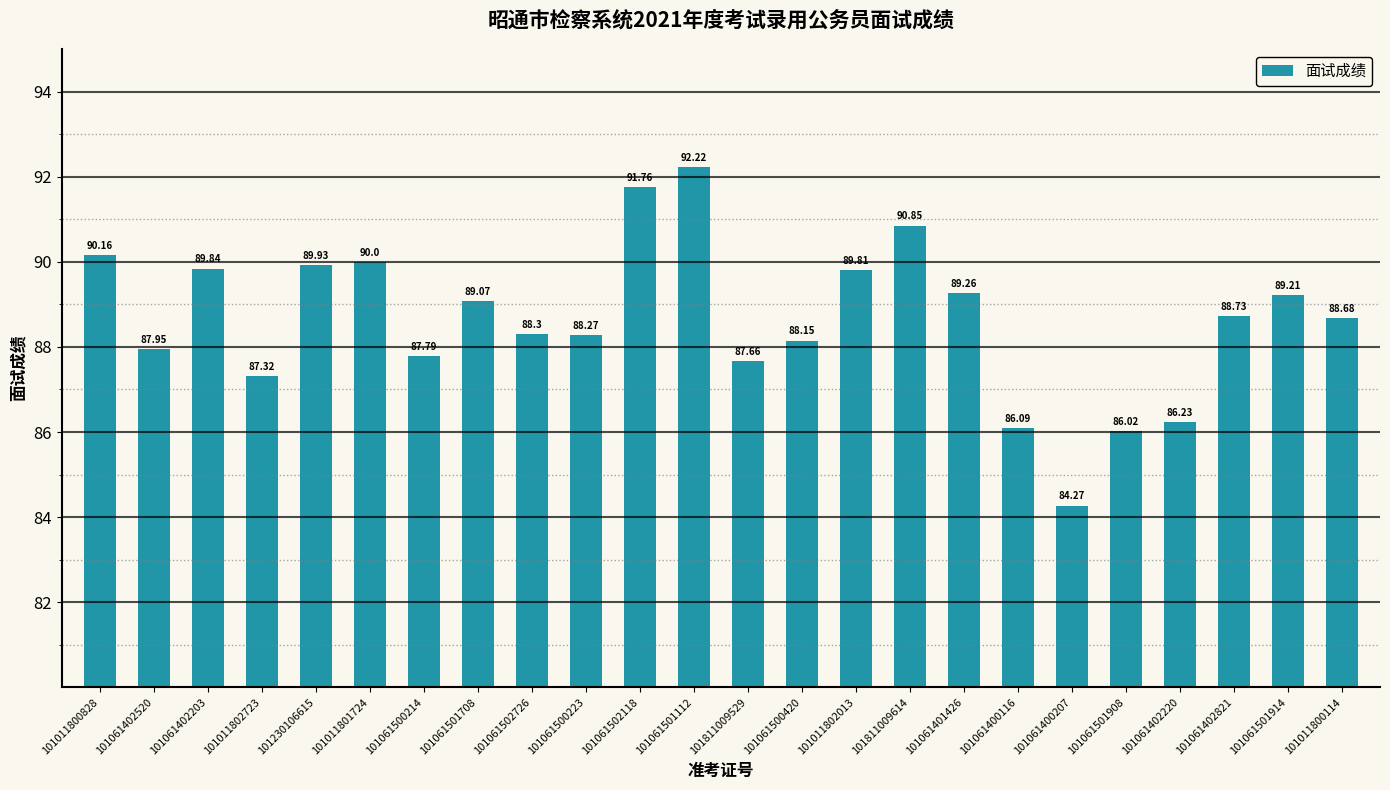

What position from the right is 101061501908?

5